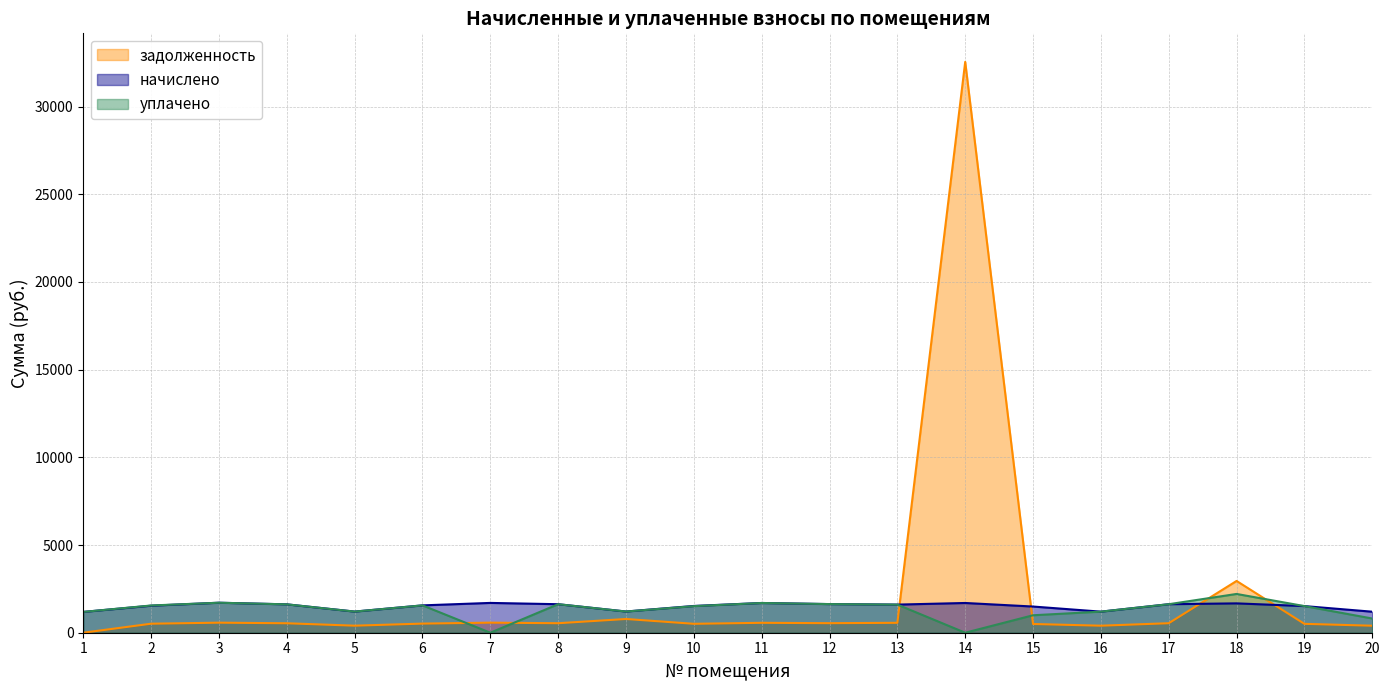

How many data points does each series have?

20